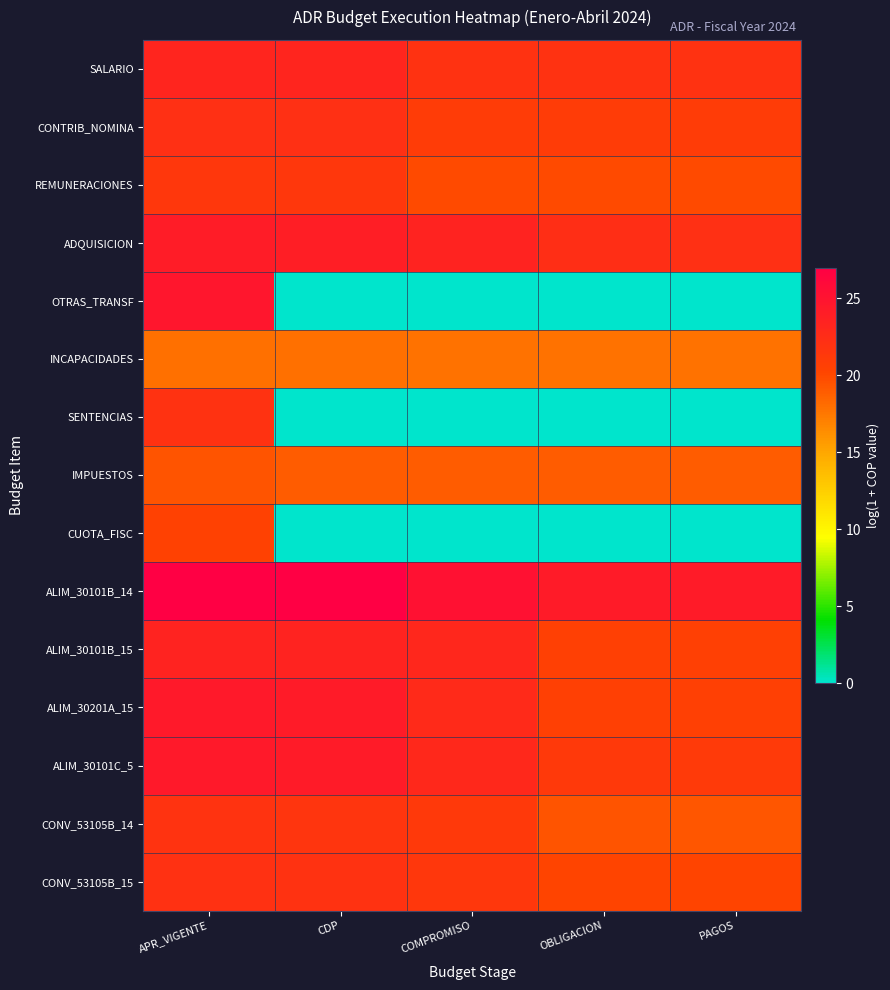

What is the difference between the highest and lowest values at PAGOS?

24.2